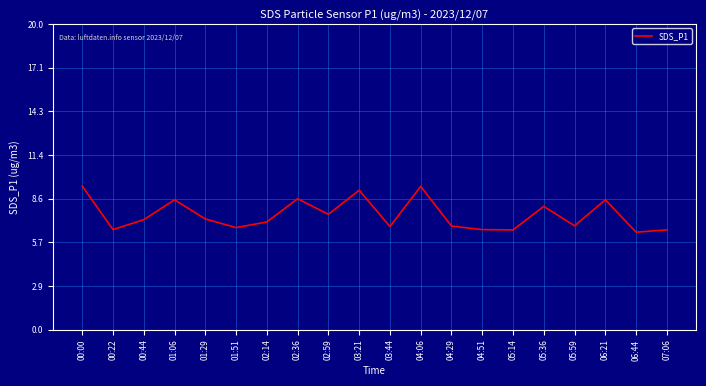

Which has a higher value, 04:06 or 02:59?

04:06